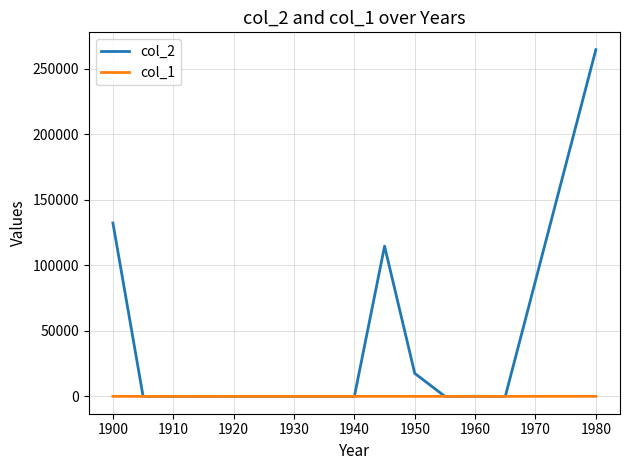

List the series in order of their peak value, highest first.

col_2, col_1